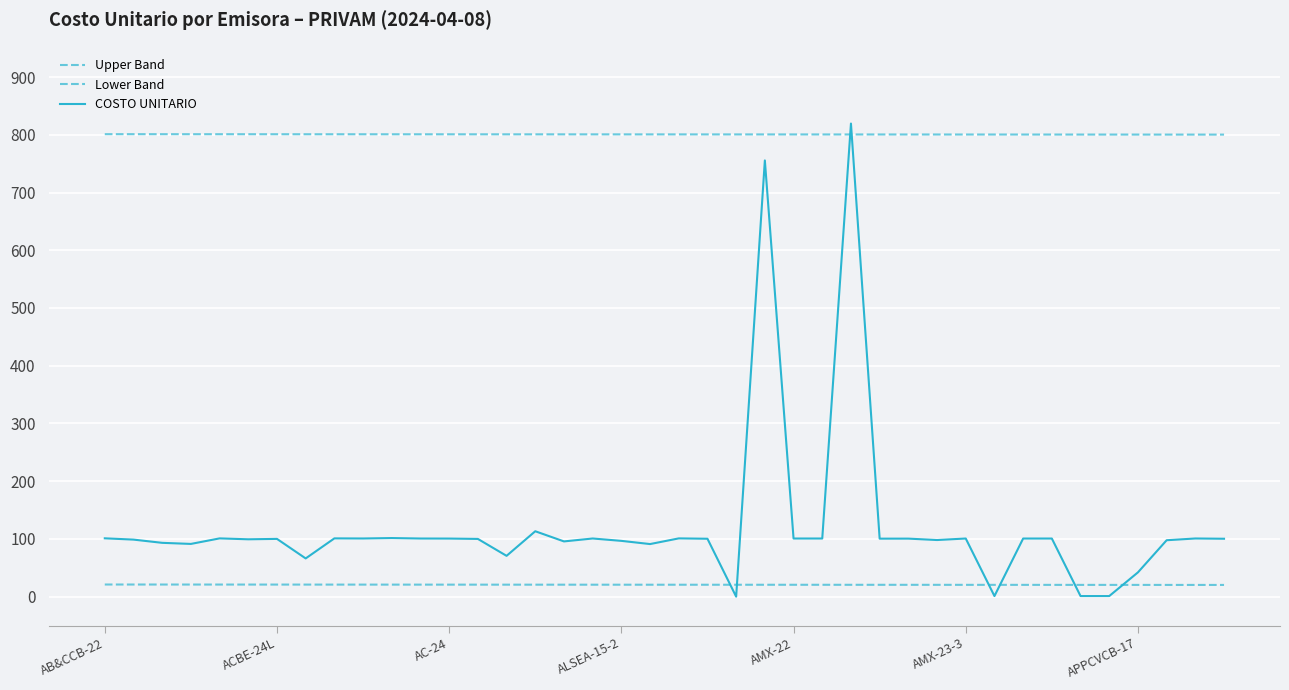

Which category has the highest value across all series?

26